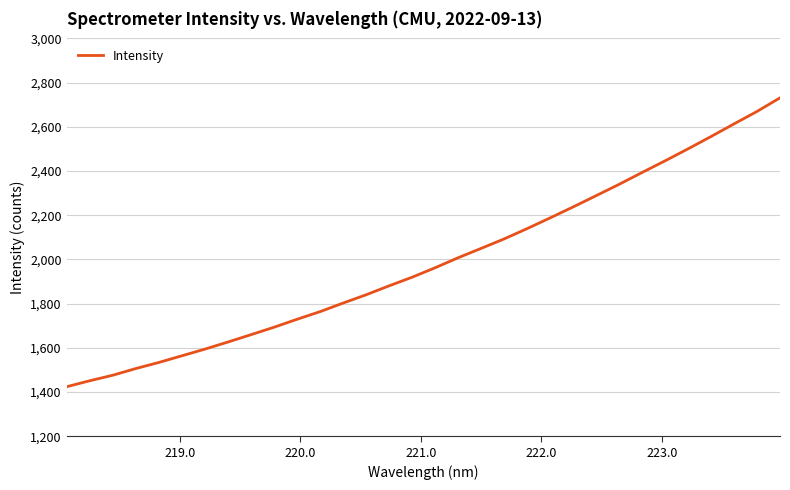

True or false: the data has more than 0 interior local peaks.

False